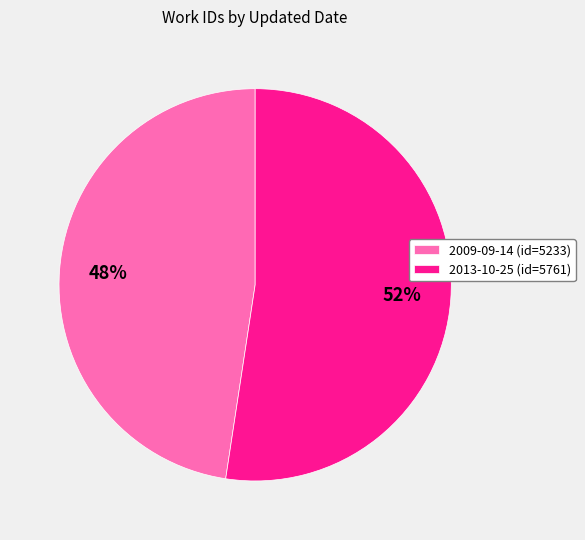

Which category has the biggest portion of the pie?

2013-10-25